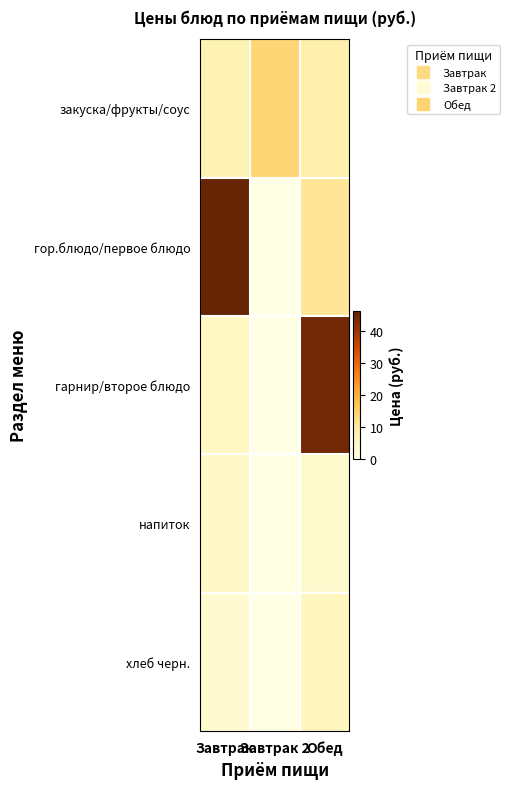

Reading right to left, what are all the values shown in this chart?

закуска/фрукты/соус: Обед=7.8	Завтрак 2=14.0	Завтрак=6.9
гор.блюдо/первое блюдо: Обед=10.8	Завтрак 2=0.0	Завтрак=46.2
гарнир/второе блюдо: Обед=44.7	Завтрак 2=0.0	Завтрак=4.9
напиток: Обед=3.4	Завтрак 2=0.0	Завтрак=4.3
хлеб черн.: Обед=5.4	Завтрак 2=0.0	Завтрак=2.9